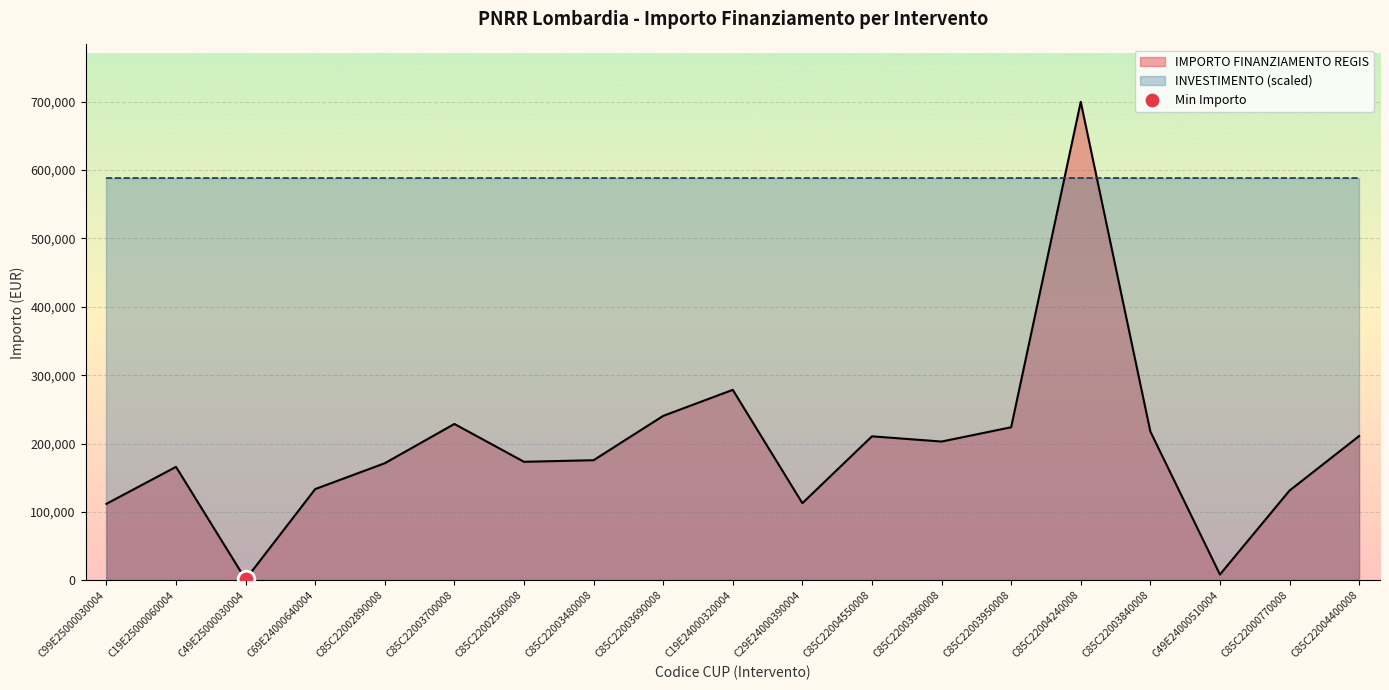

The value at C85C22003960008 is 330276.0. True or false?

False